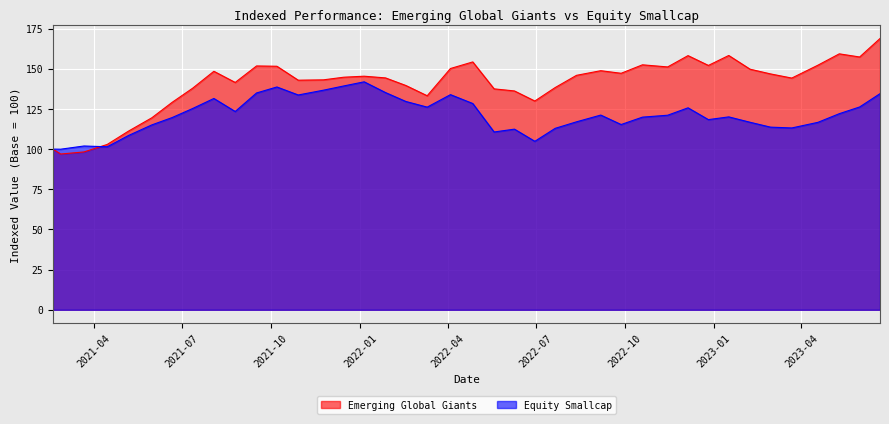

Which series changed the most between 2021-03-22 and 2023-05-31?

Emerging Global Giants